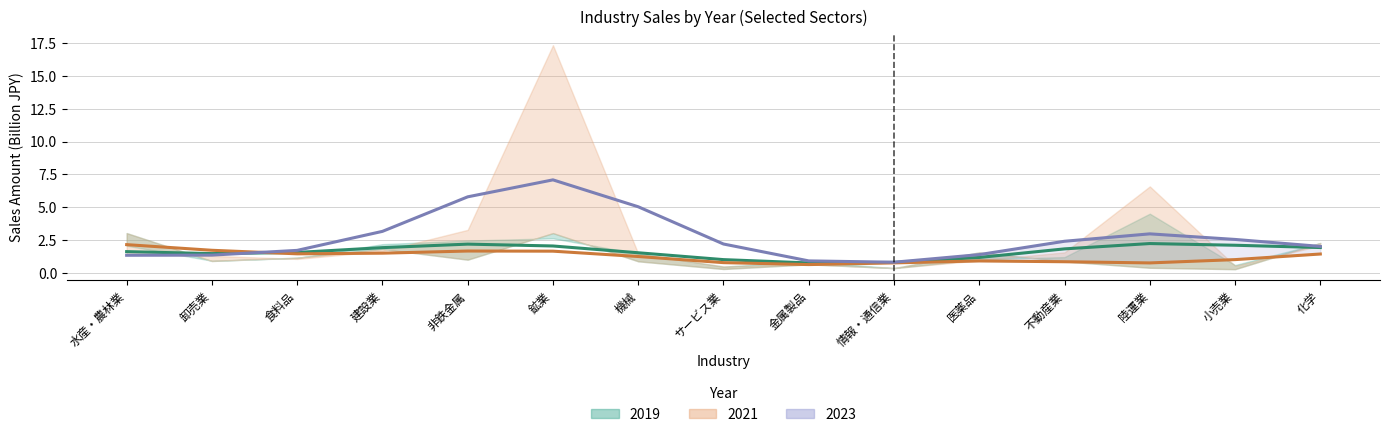

The 2019 trend series shows 1.0 at 非鉄金属. True or false?

False